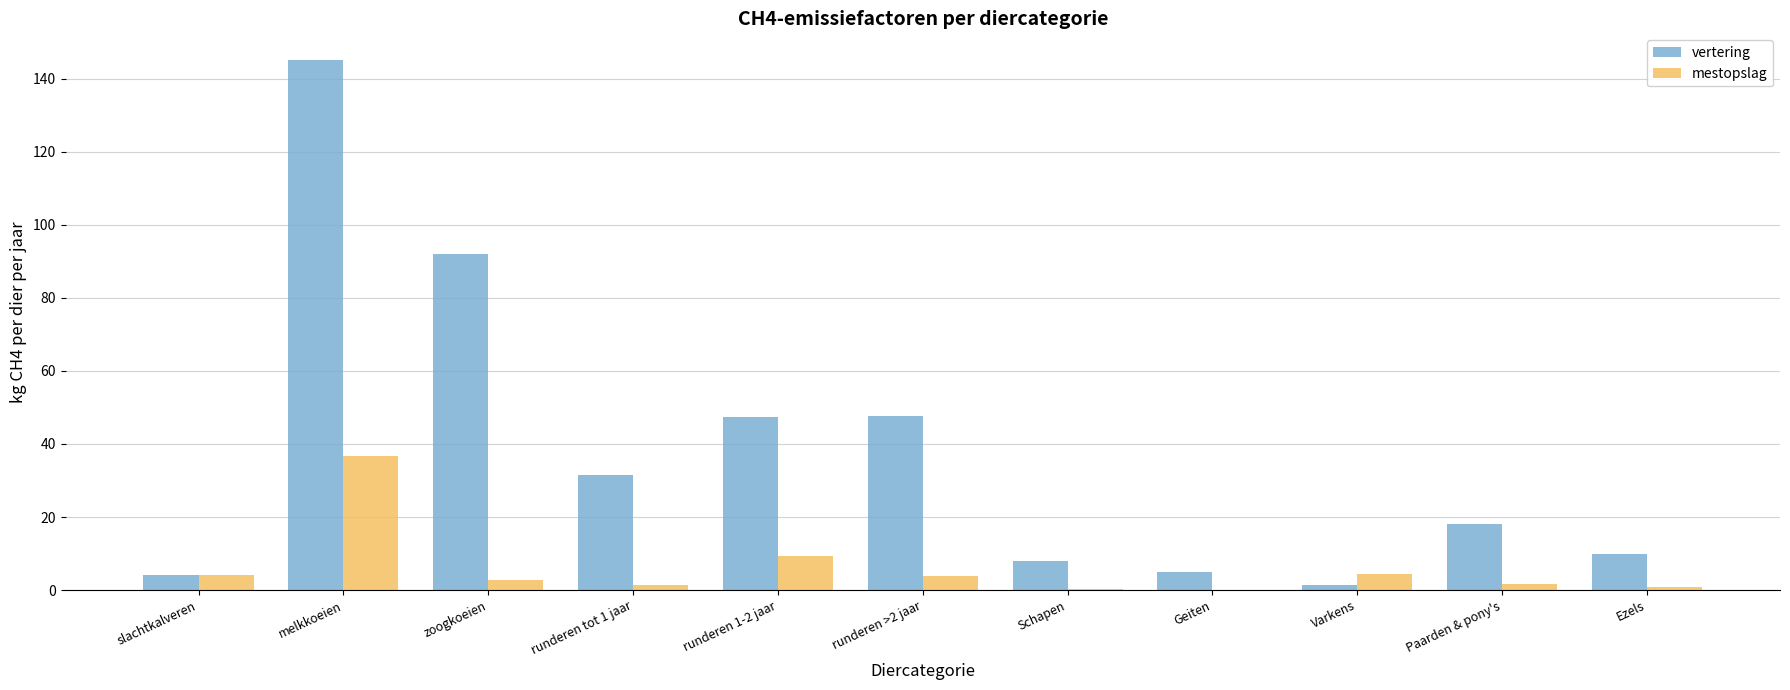

At which label does vertering reach its peak?

melkkoeien